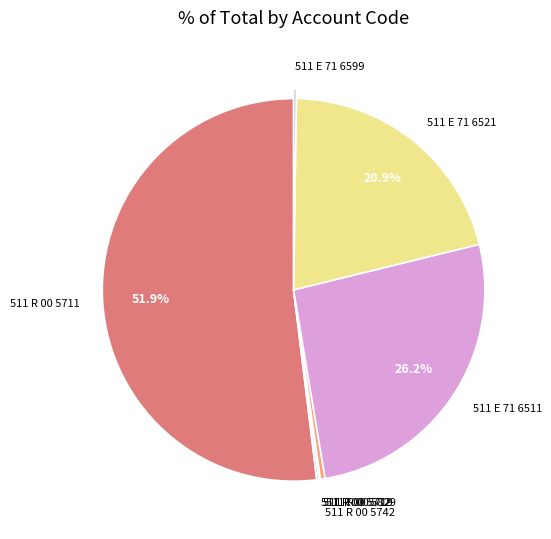

Is there a majority slice in this chart?

Yes